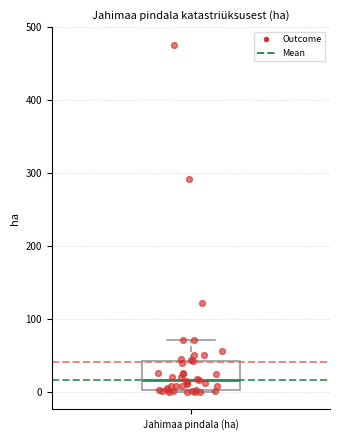

Transcribe this box plot: give where the median line is, the range the box spans, and where the two whiskers end, as read against the y-axis. The values are not printed on the chart, so give them approximately, as read against the axis.

median 20, box 0 to 40, whiskers 0 to 70